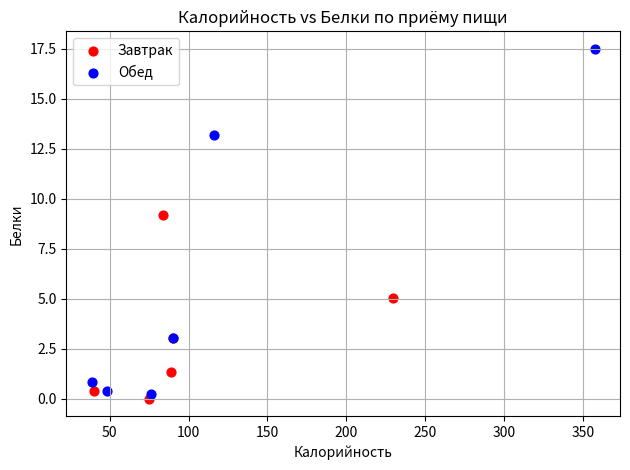

Which series reaches the minimum Y coordinate?

Завтрак